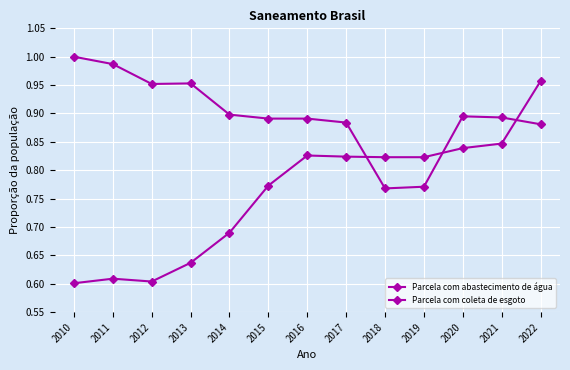

Is this an area chart (filled region under the line)?

No